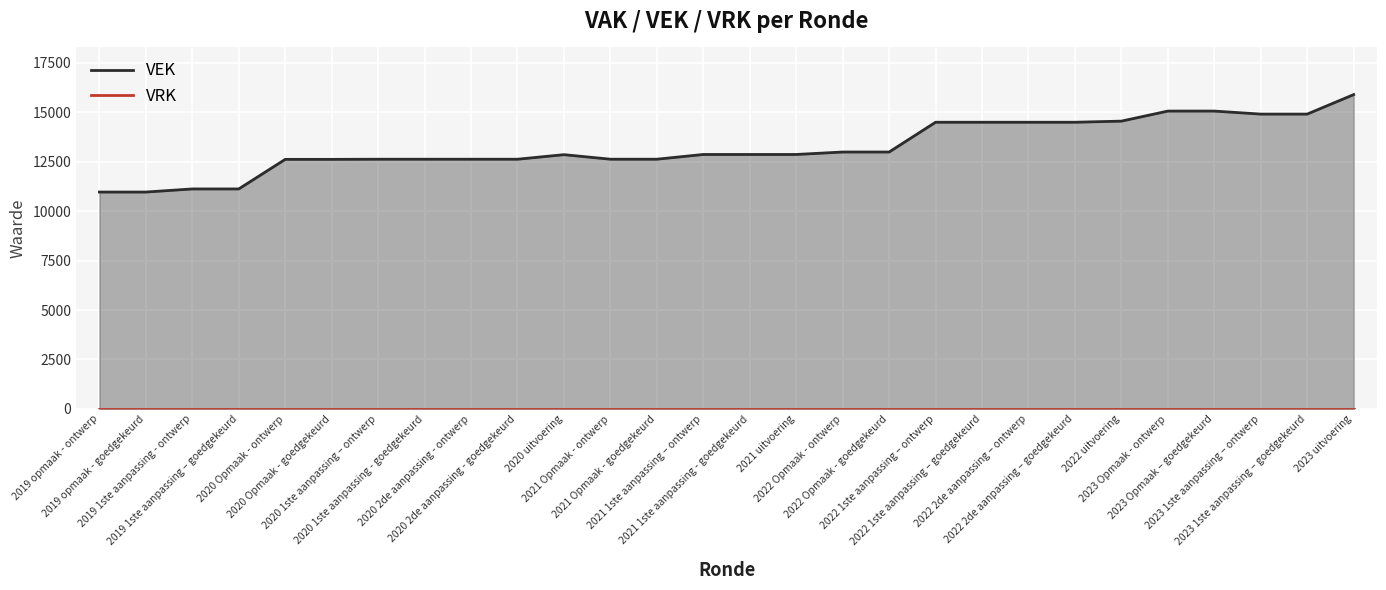

What is the difference between the maximum and minimum values in the VEK series?

4925